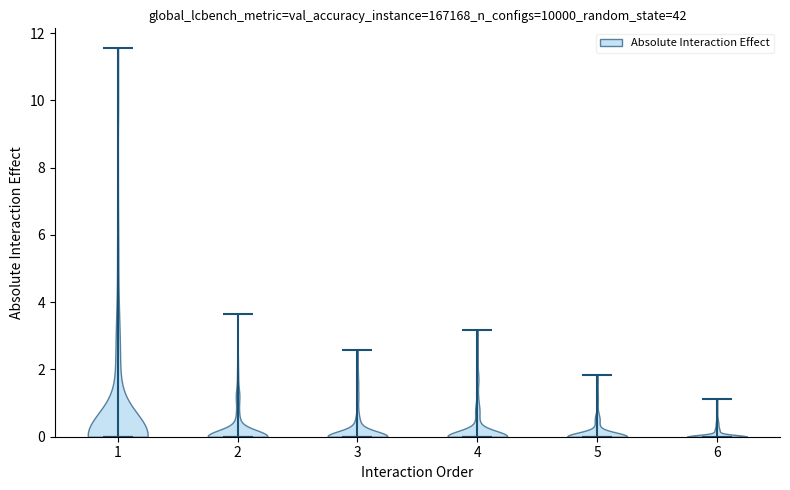

Reading left to right, read every violin against the y-axis: where its median line is, and the lowest and highest points it reaches. The values are not printed on the chart, so give them approximately, as read against the axis.

1: median line 0.0, lowest point 0.0, highest point 11.6
2: median line 0.0, lowest point 0.0, highest point 3.6
3: median line 0.0, lowest point 0.0, highest point 2.6
4: median line 0.0, lowest point 0.0, highest point 3.2
5: median line 0.0, lowest point 0.0, highest point 1.8
6: median line 0.0, lowest point 0.0, highest point 1.2